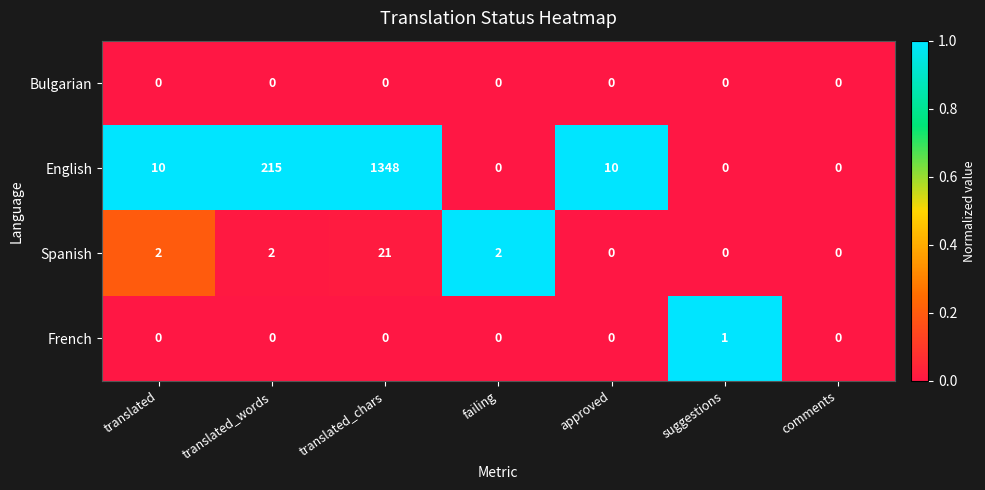

Is it true that Spanish equals 6 at translated_chars?

False